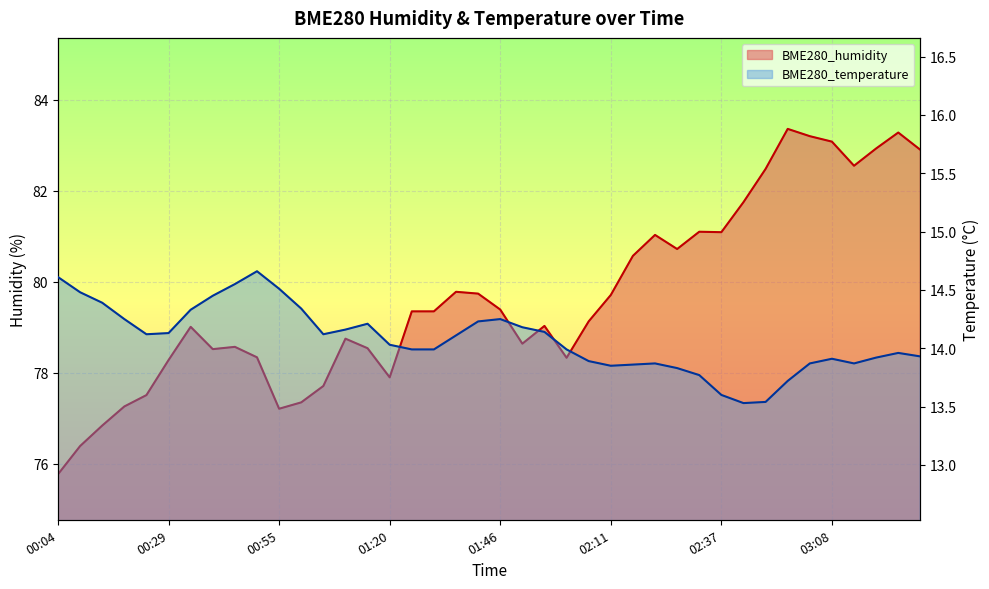

What is the total value across all series at 01:56?

93.2